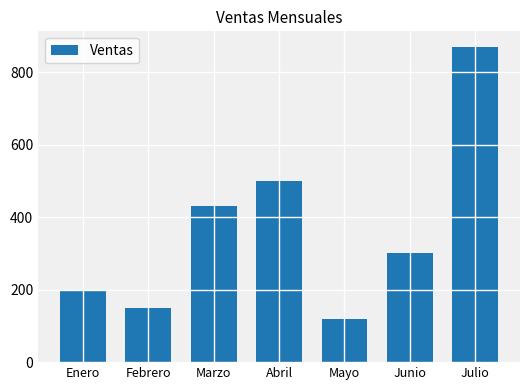

Which has a higher value, Febrero or Marzo?

Marzo